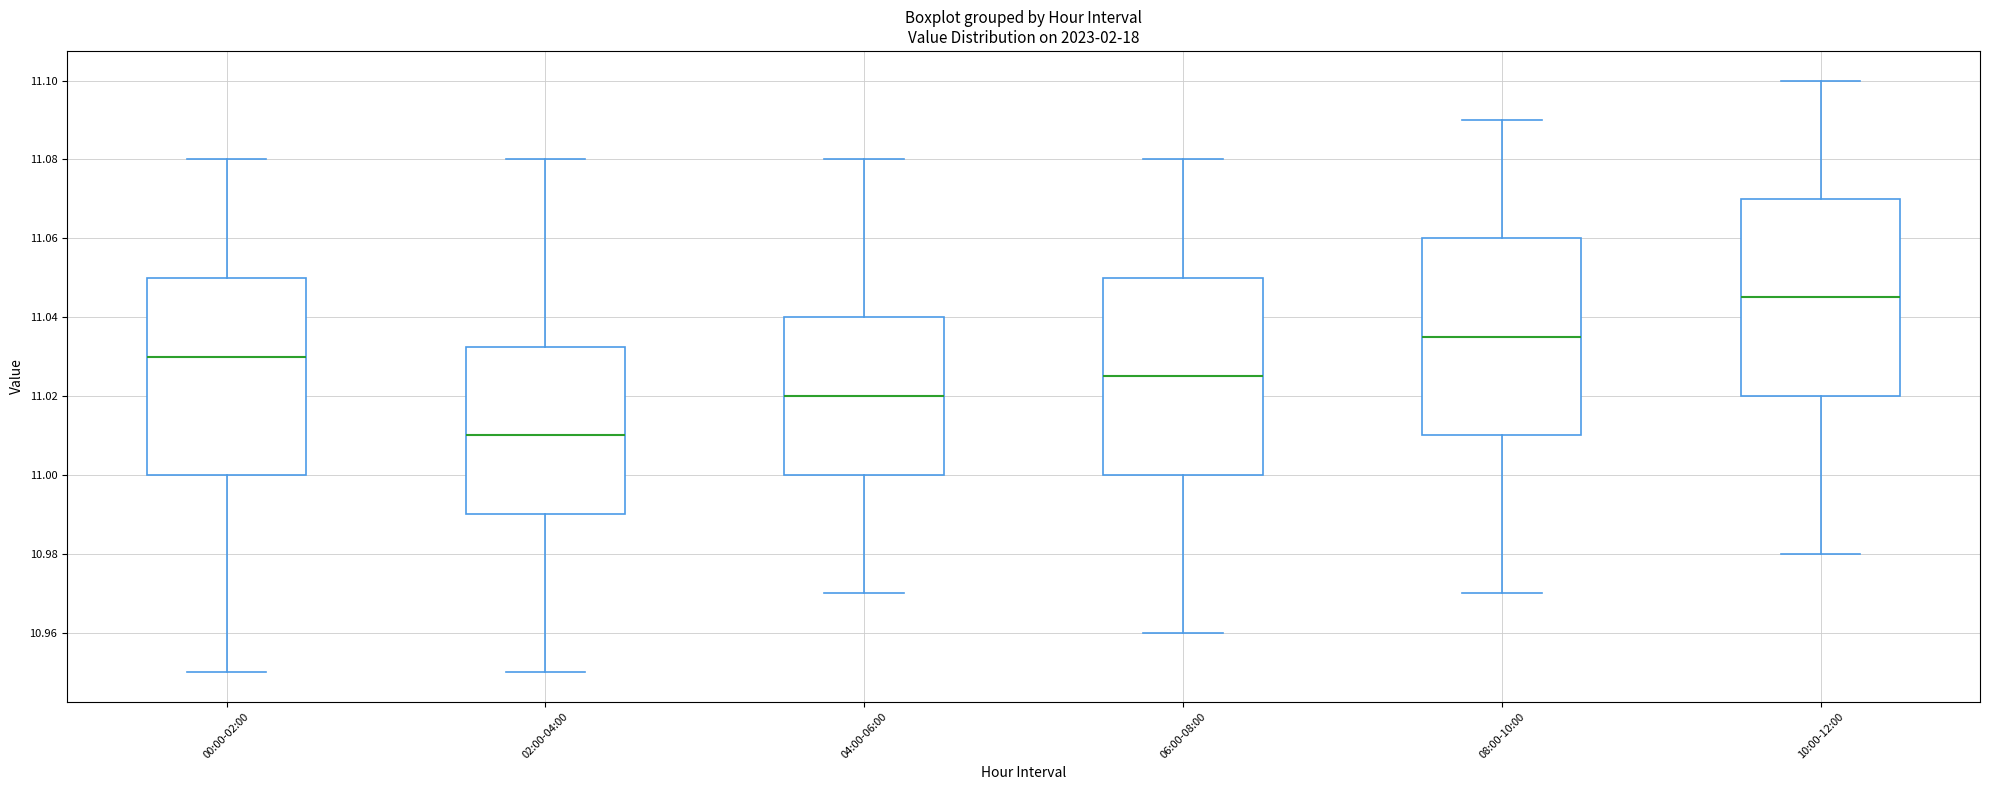

Where does the lower whisker of the box for 08:00-10:00 end on the y-axis? The values are not printed on the chart, so give them approximately, as read against the axis.

10.970